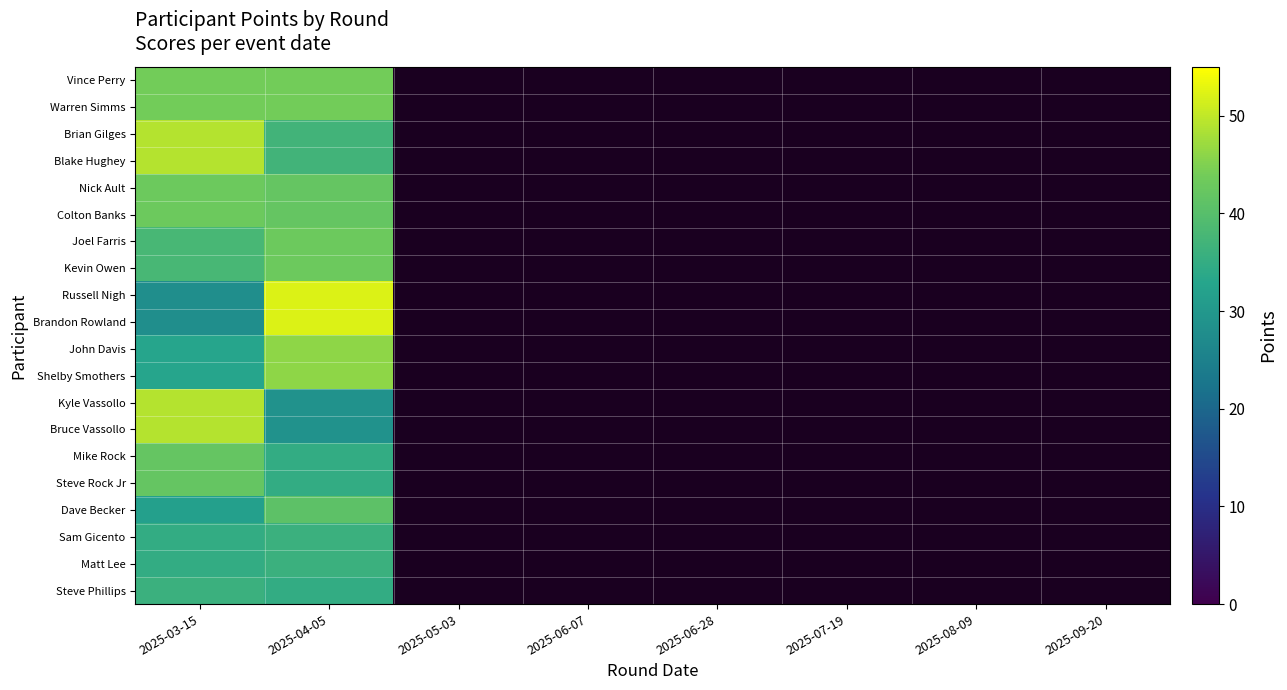

Count the number of categories in the chart.

8